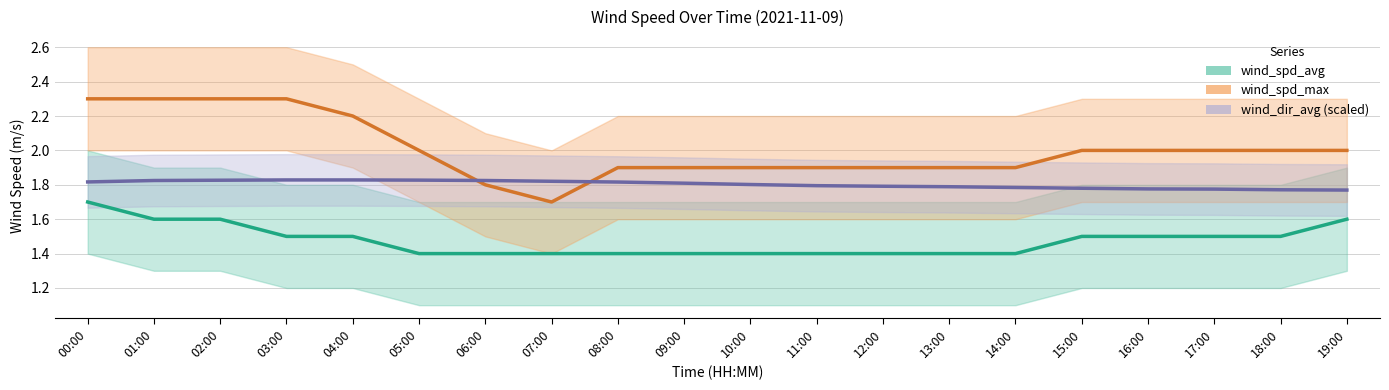

True or false: wind_spd_avg has more than 2 points higher than both neighbors.

False